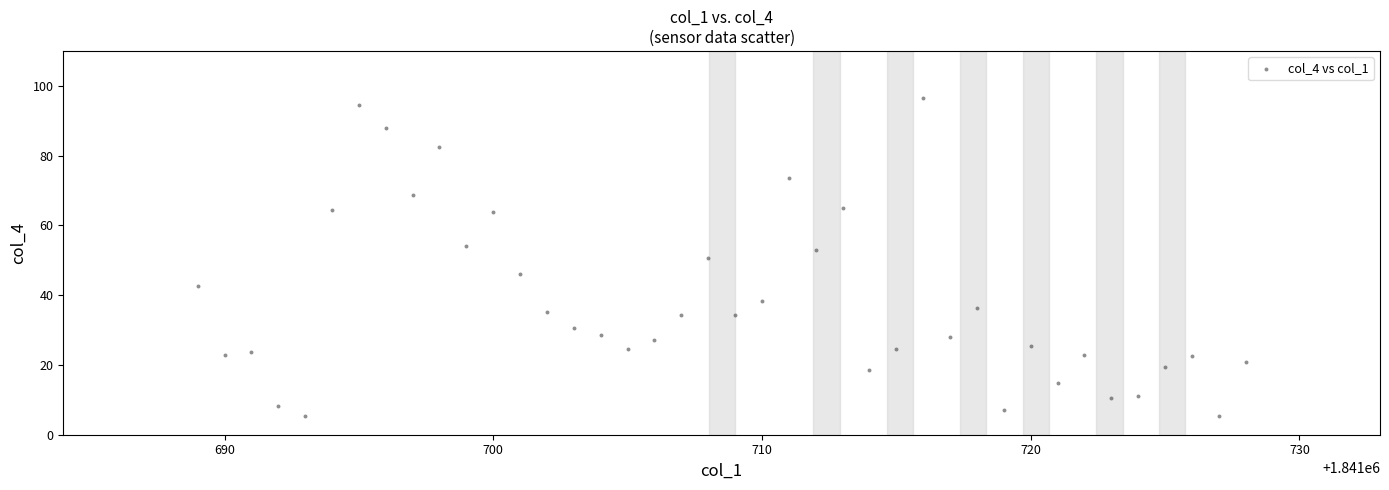

What is the range of X values (max minus min)?

39.0